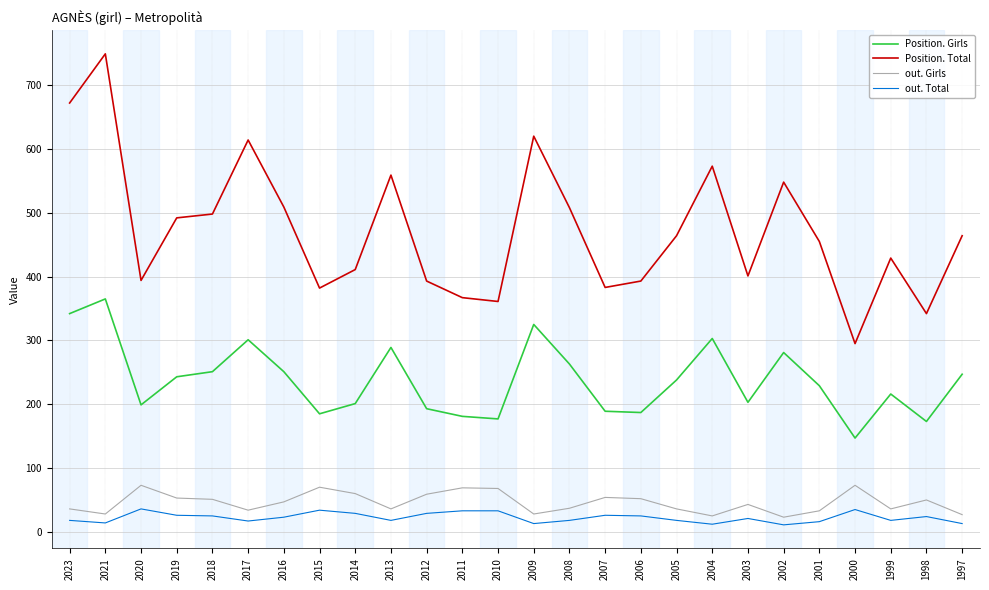

What is the difference between the second highest and second lowest values in the Position. Girls series?

169